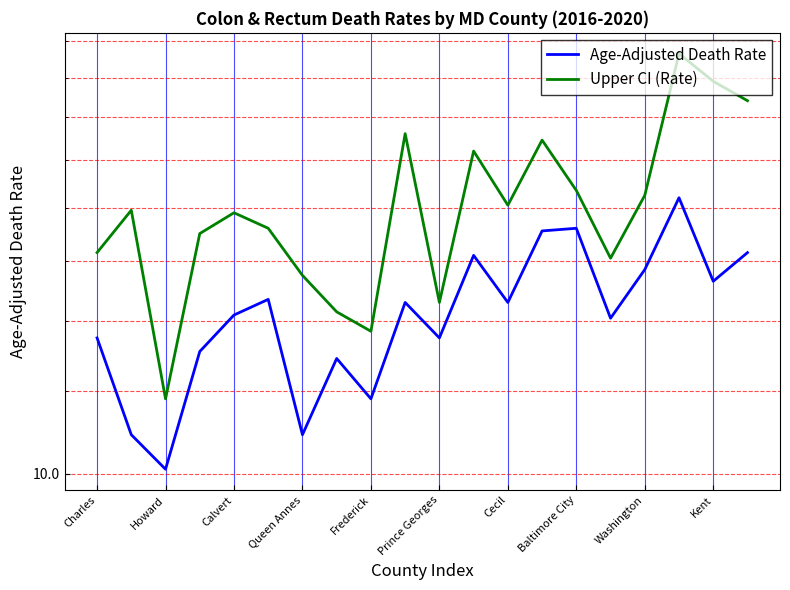

True or false: Age-Adjusted Death Rate has more than 1 interior local peaks.

True